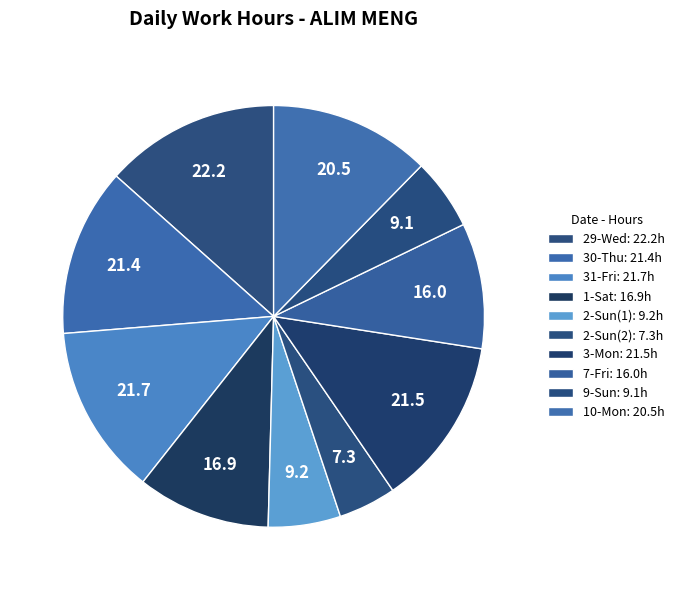

To the nearest percent, what percentage of the pie is 30-Thu?

13%